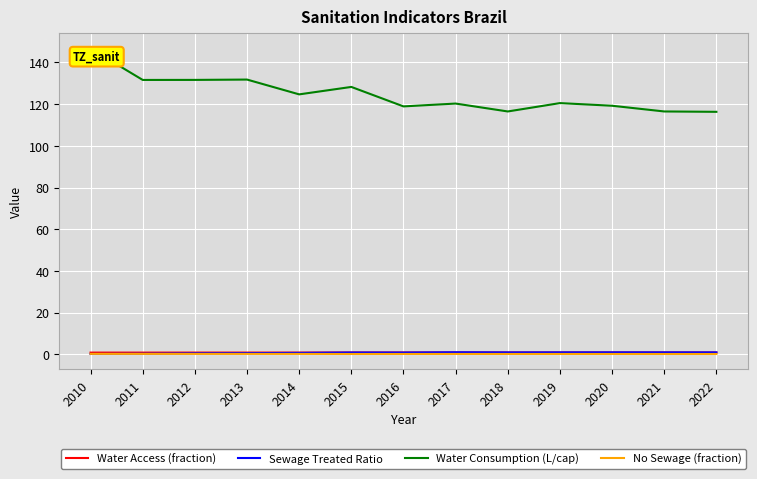

How many lines are shown in the chart?

4